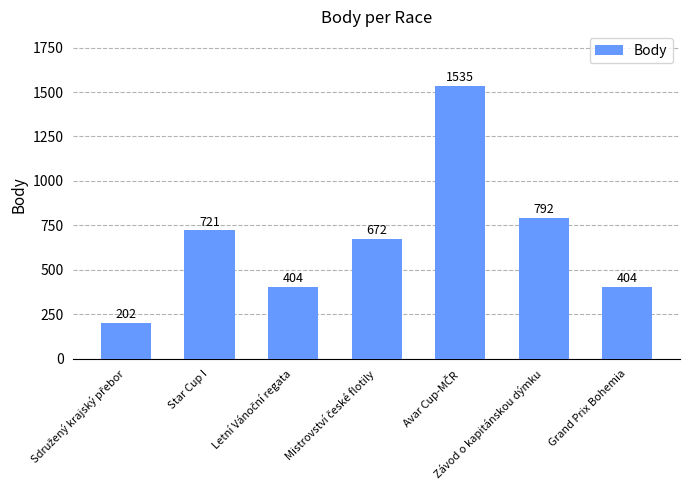

What is the value of the 6th bar from the left?

792